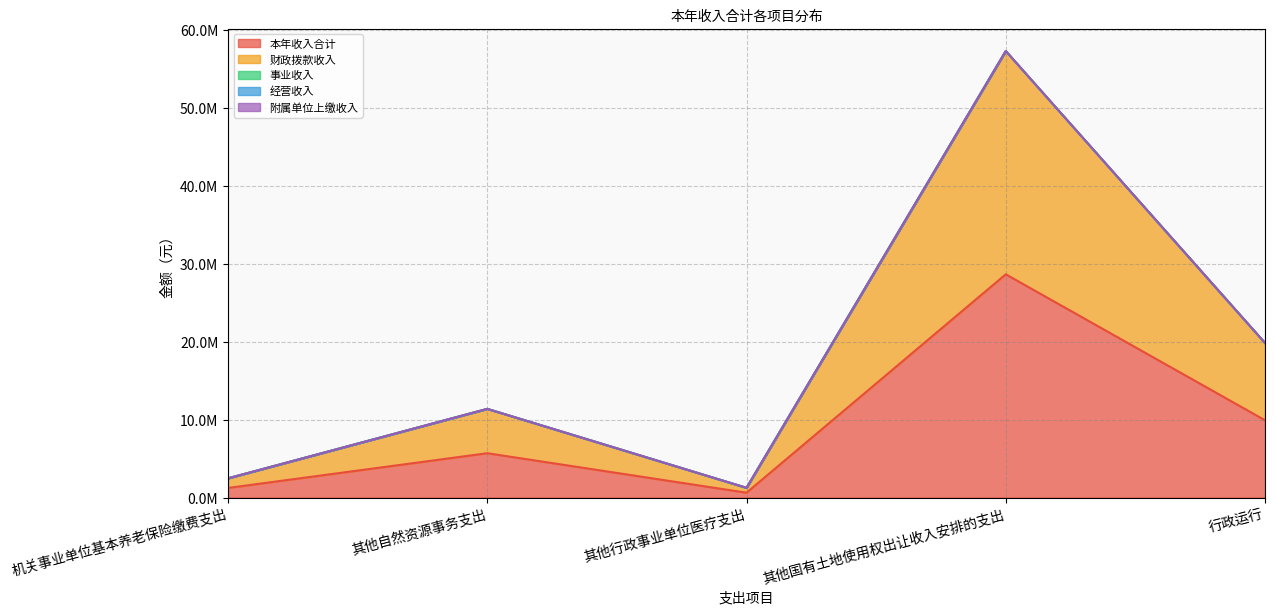

Which category has the highest value across all series?

其他国有土地使用权出让收入安排的支出